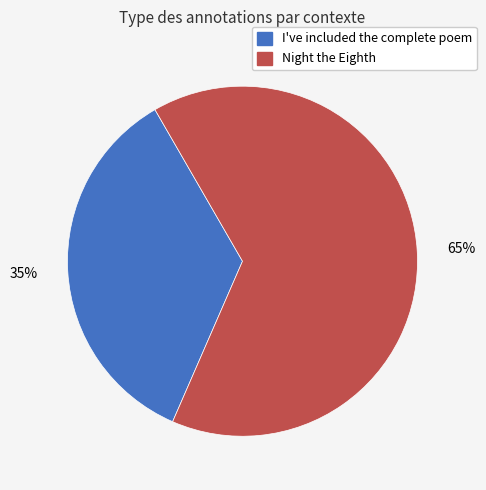

Does any single category account for the majority?

Yes